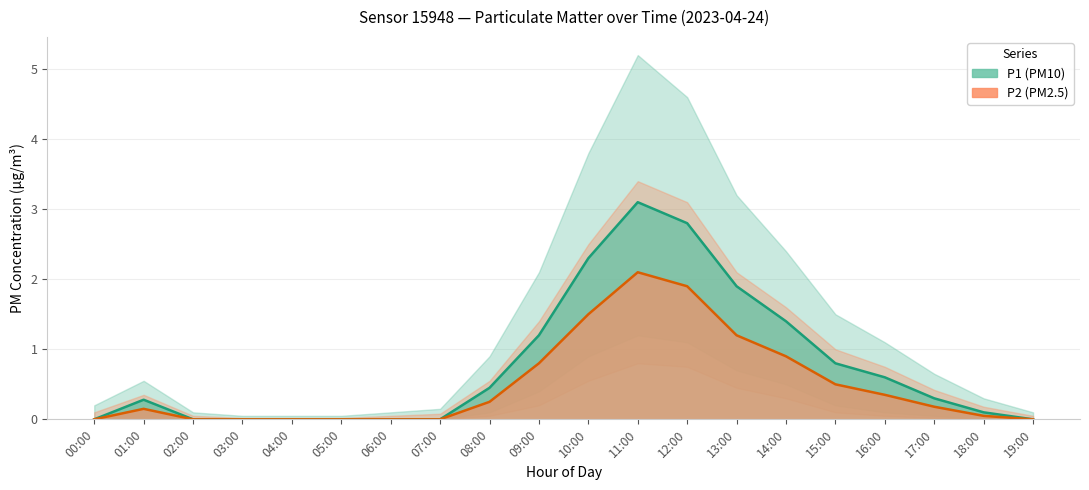

Which category has the highest value in the P2 series?

11:00